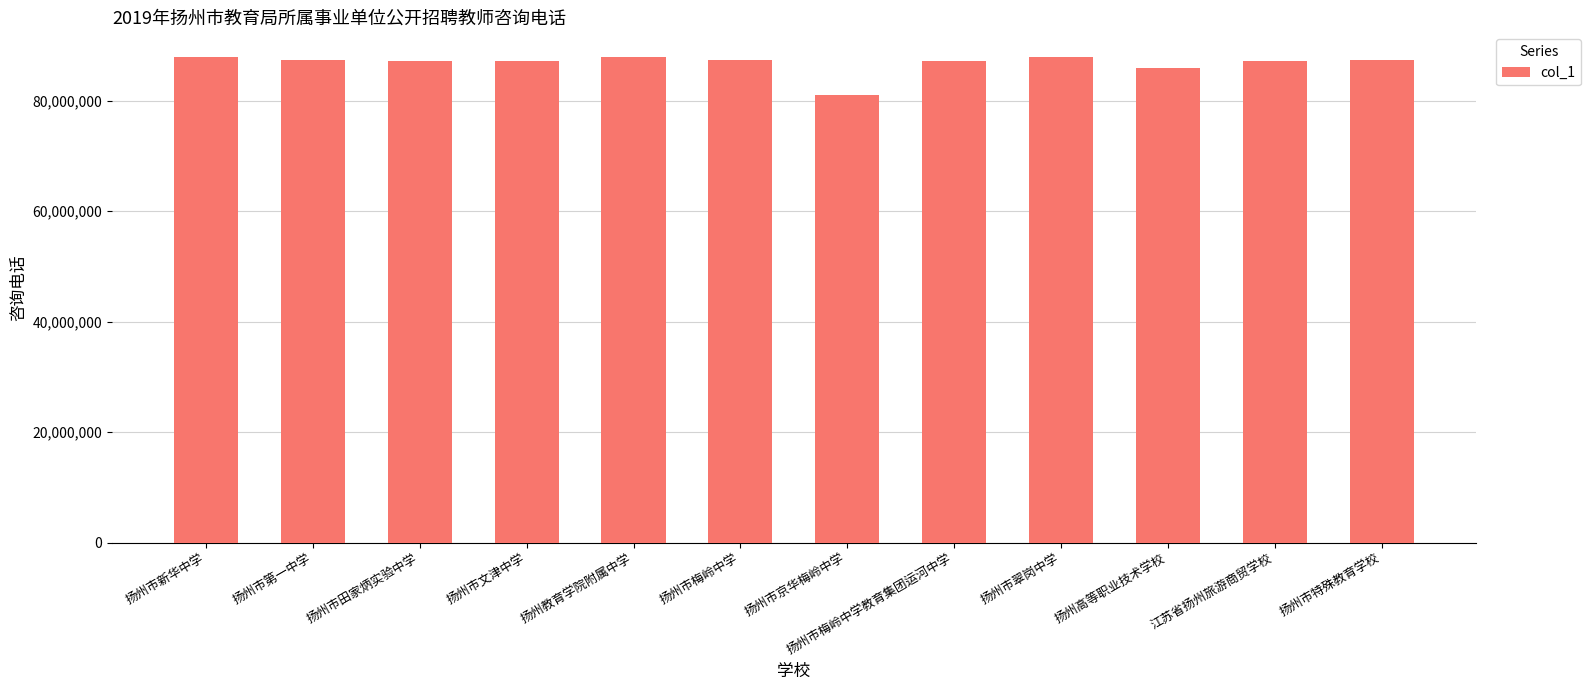

The chart shows a value of 85829107 at 扬州高等职业技术学校. True or false?

True